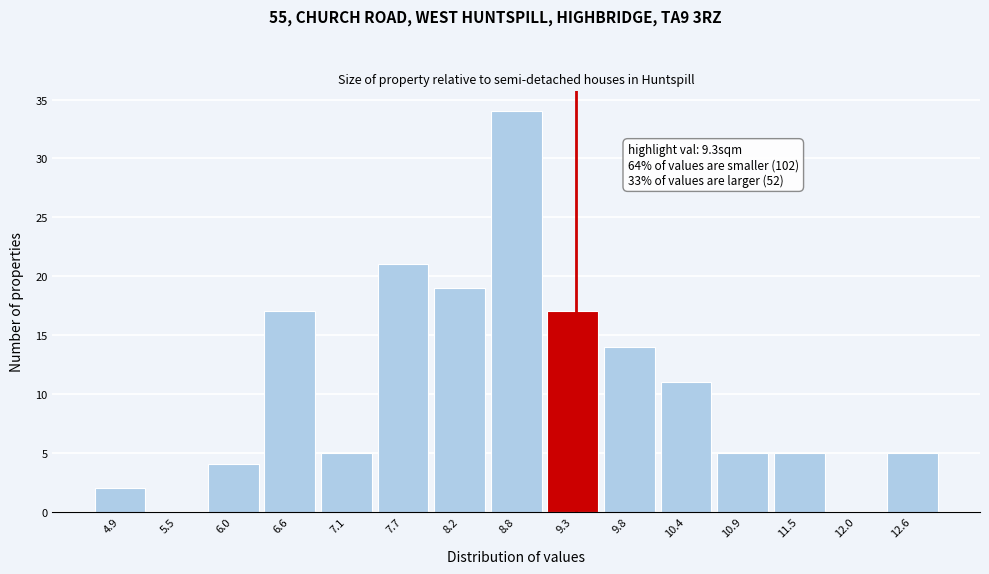

Over which range of the x-axis is the bar tallest?

8.5 to 9.0